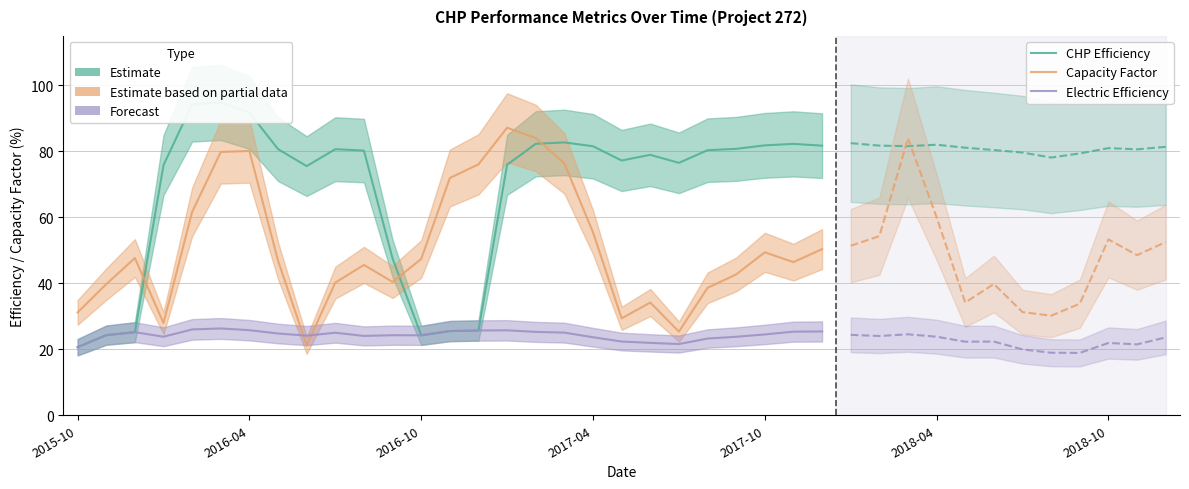

What is the difference between the maximum and minimum values in the CHP Efficiency series?

74.2